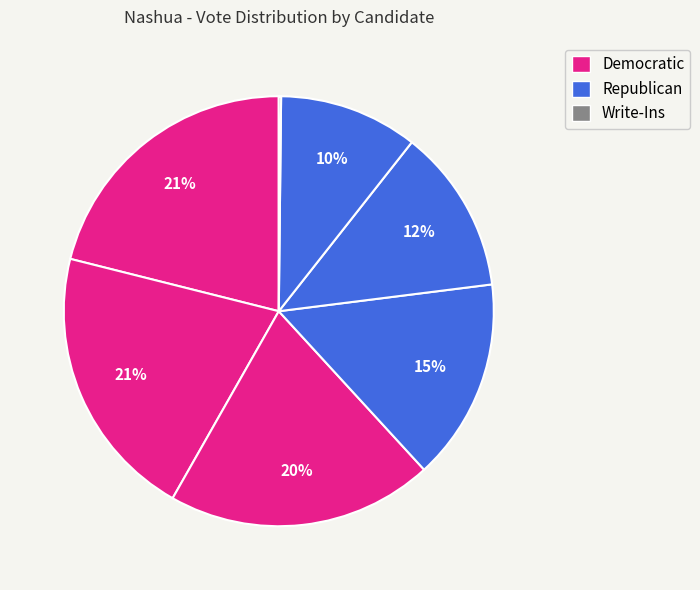

Is there a majority slice in this chart?

No